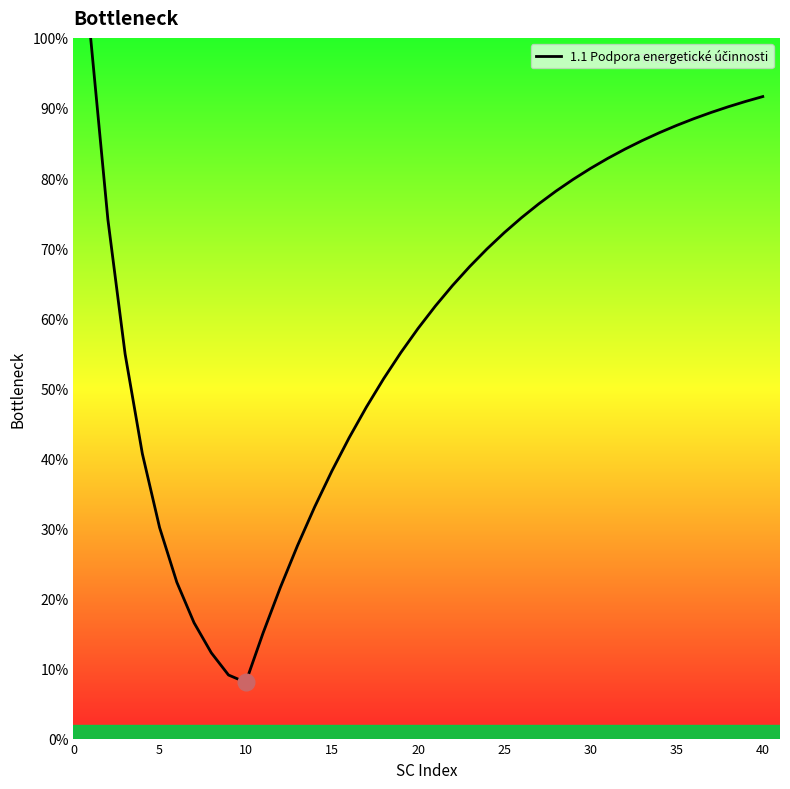

What is the greatest value displayed?

100.0